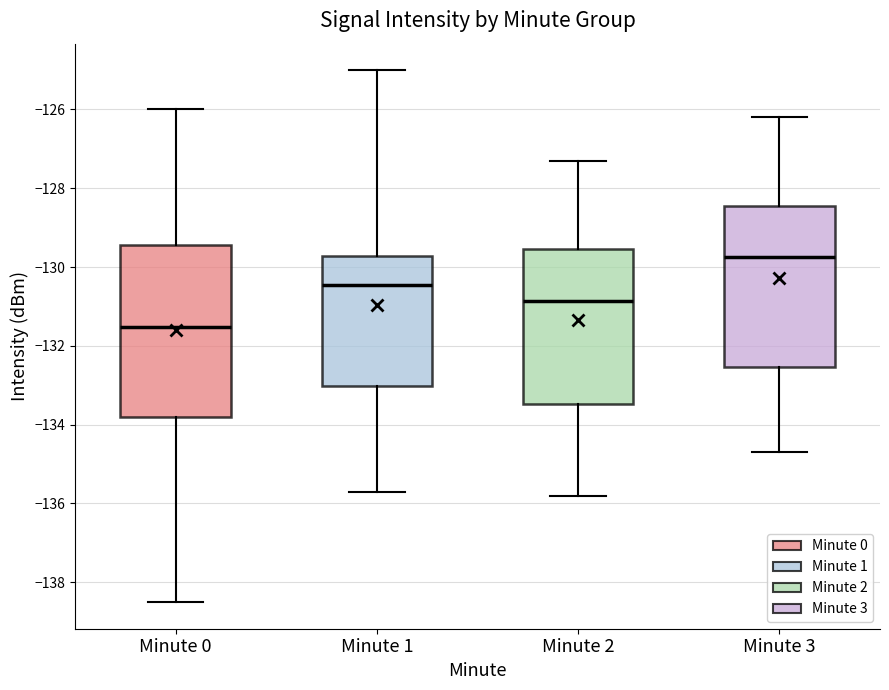

Comparing the boxes themselves (not the whiskers), which one is the tallest?

Minute 0